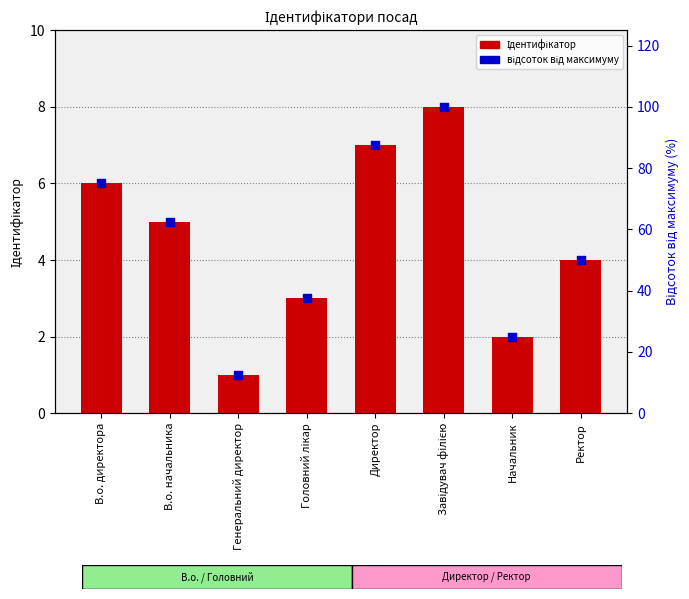

At which category is the sum across all series the highest?

Завідувач філією